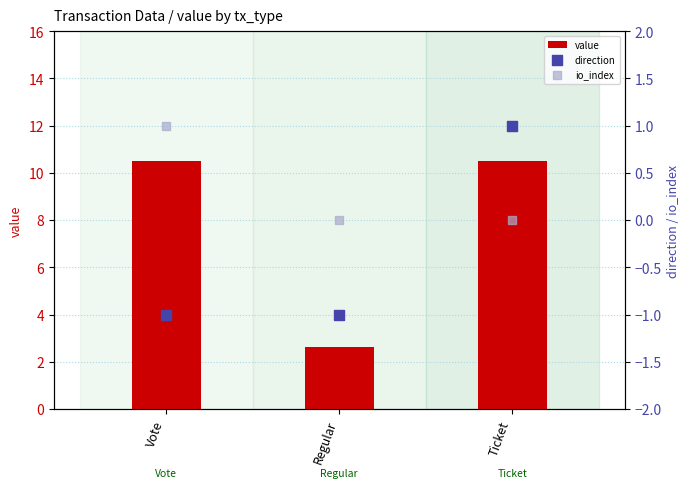

Which series has the largest Y range (max minus min)?

value